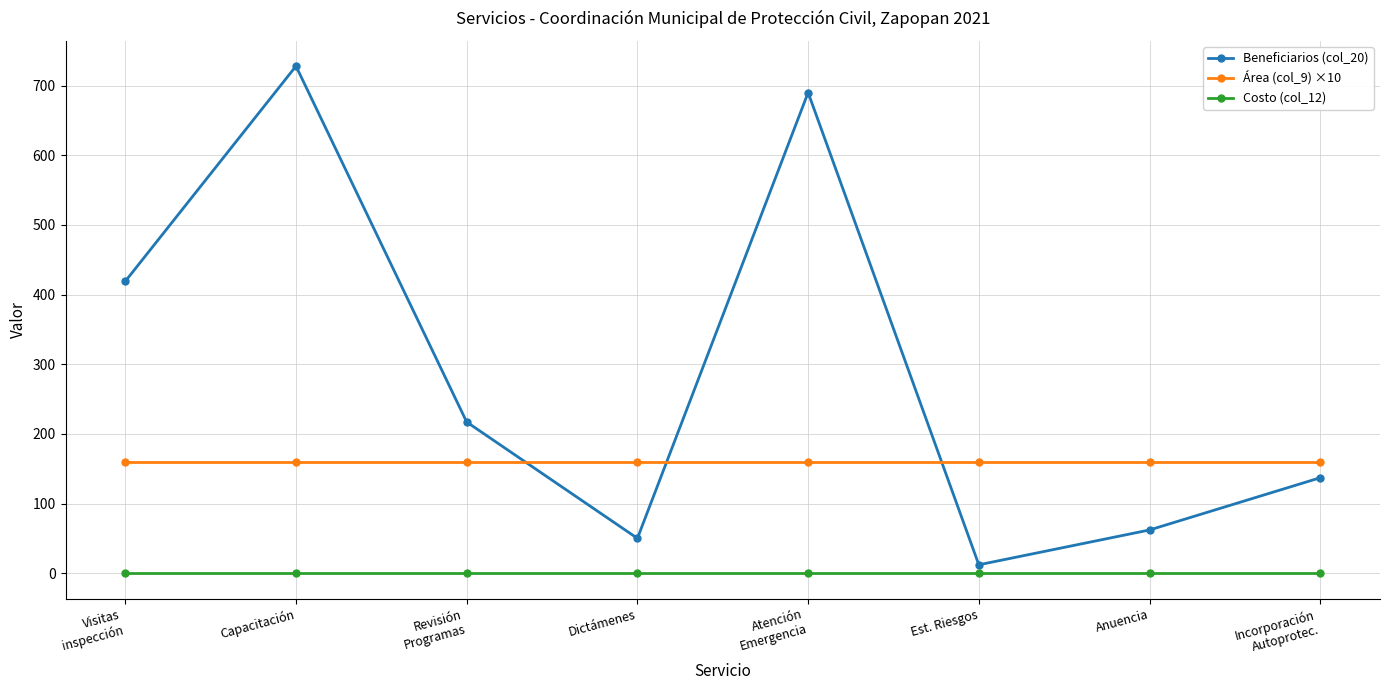

What is the label of the 1st point from the left?

Visitas
inspección